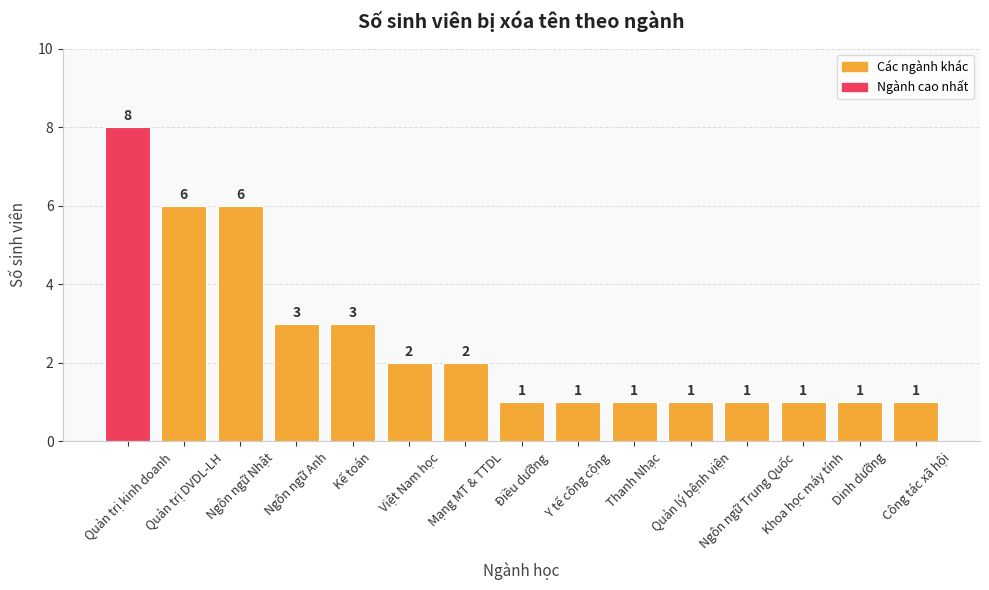

Count the values in the range 1 to 3.

12